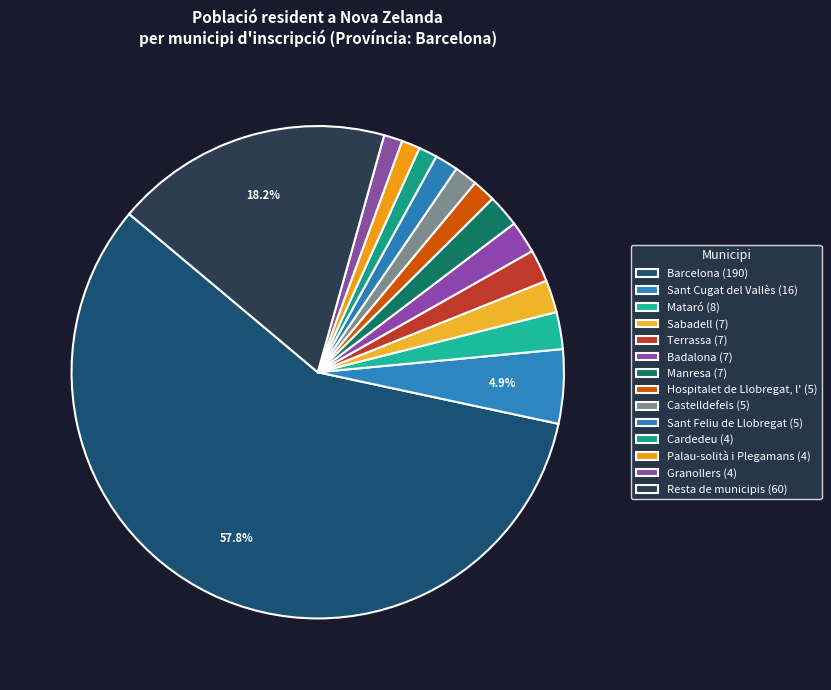

Which category has the smallest portion of the pie?

Cardedeu